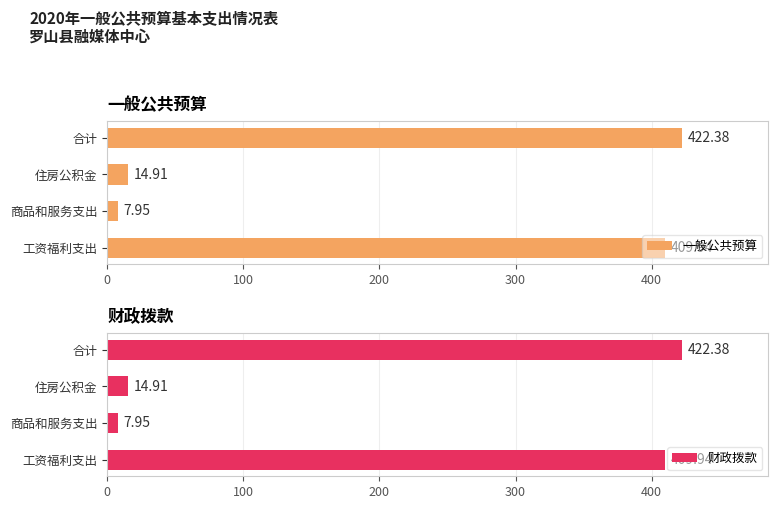

Does the chart contain any negative values?

No